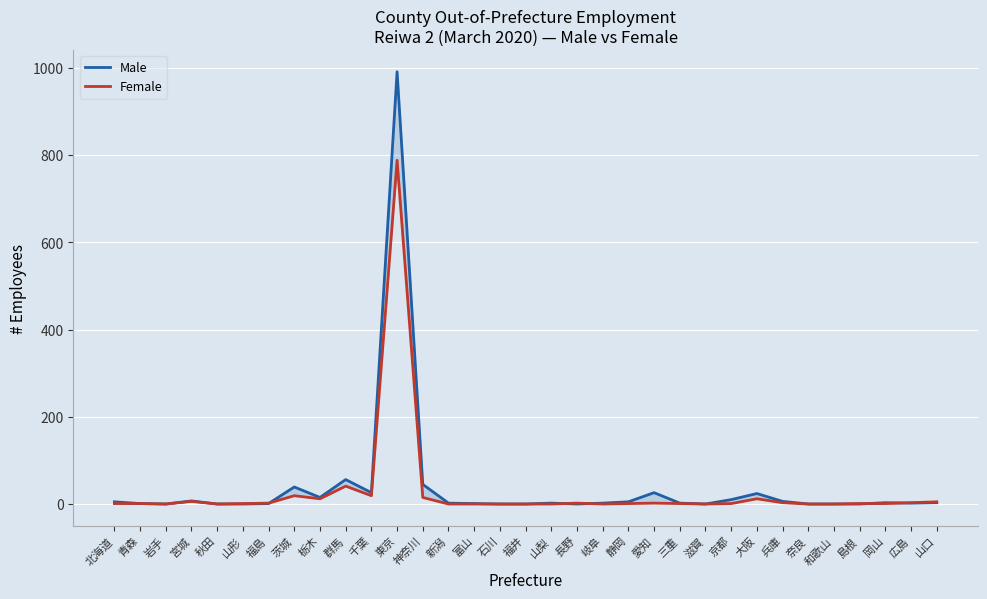

Between 和歌山 and 福井, which is larger?

和歌山